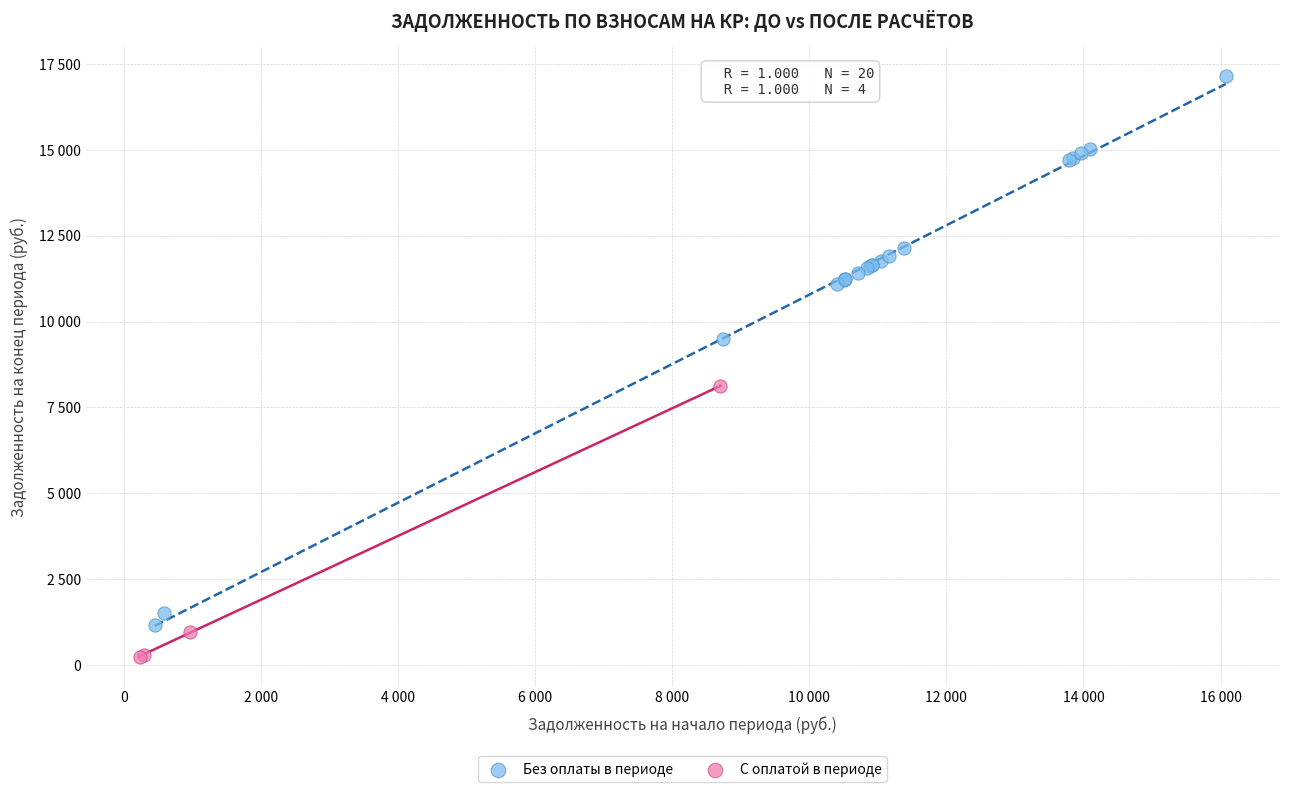

Which series has the widest spread of Y values?

Без оплаты в периоде